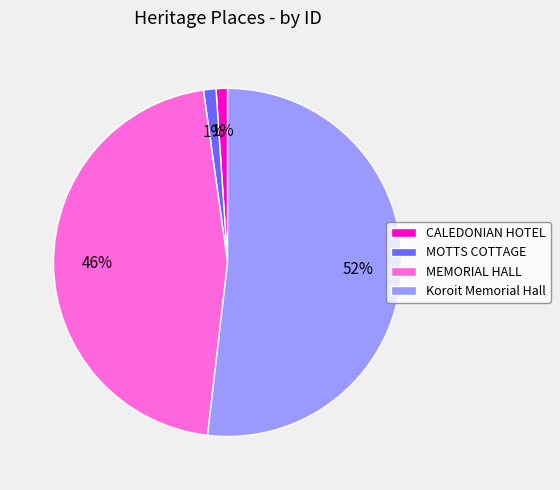

To the nearest percent, what percentage of the pie is Koroit Memorial Hall?

52%